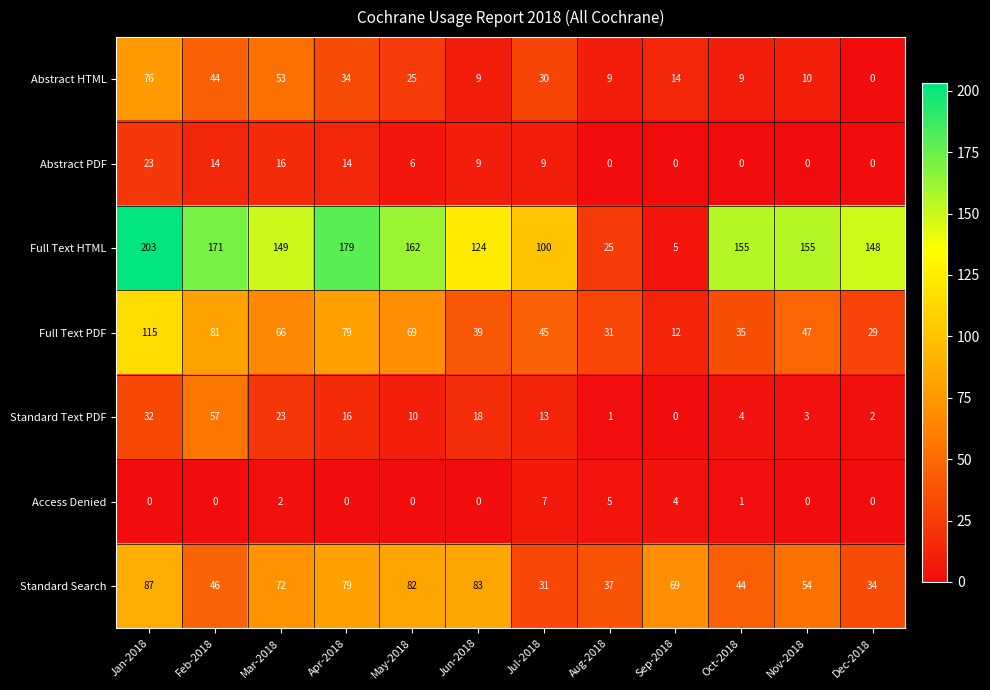

At which label is Abstract HTML closest to 38?

Apr-2018